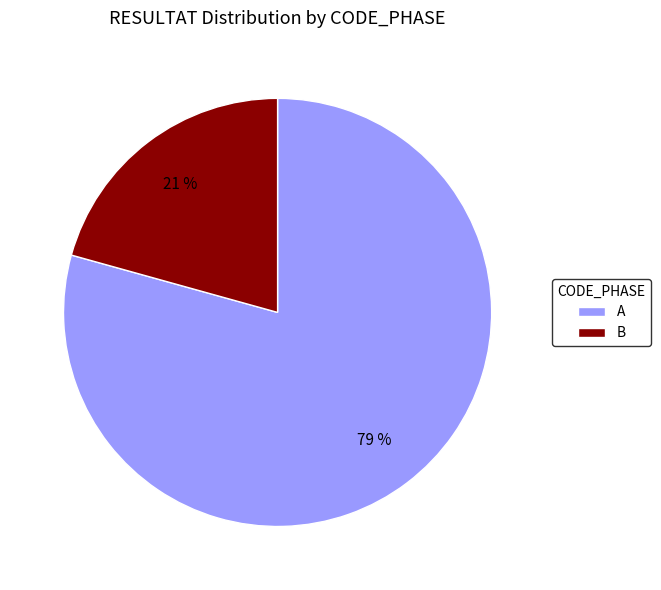

What is the majority slice?

A